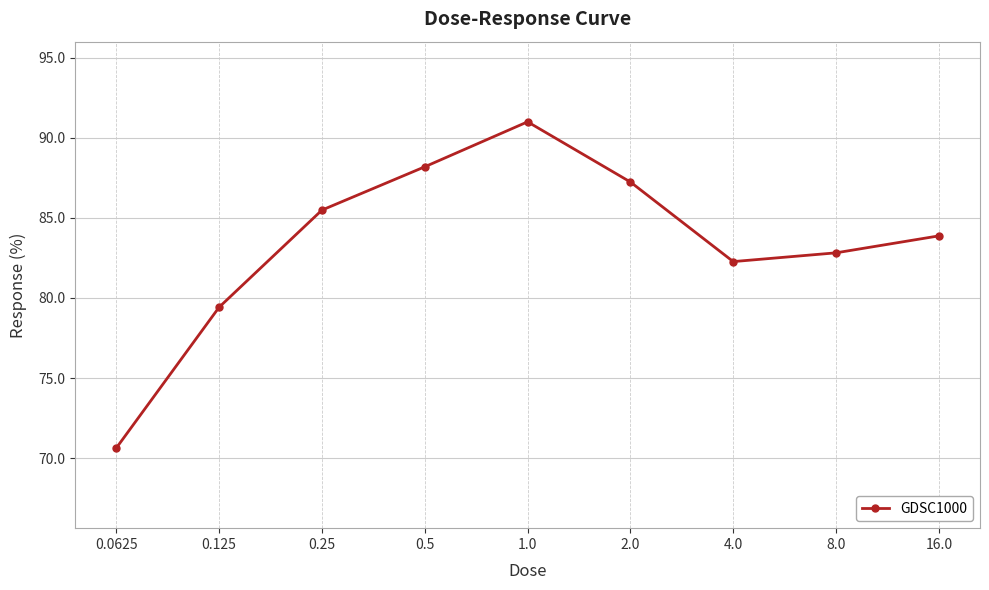

How many lines are shown in the chart?

1